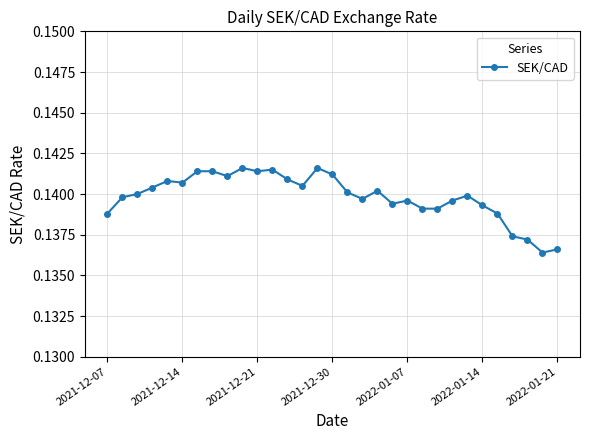

What is the sum of all values?

4.3